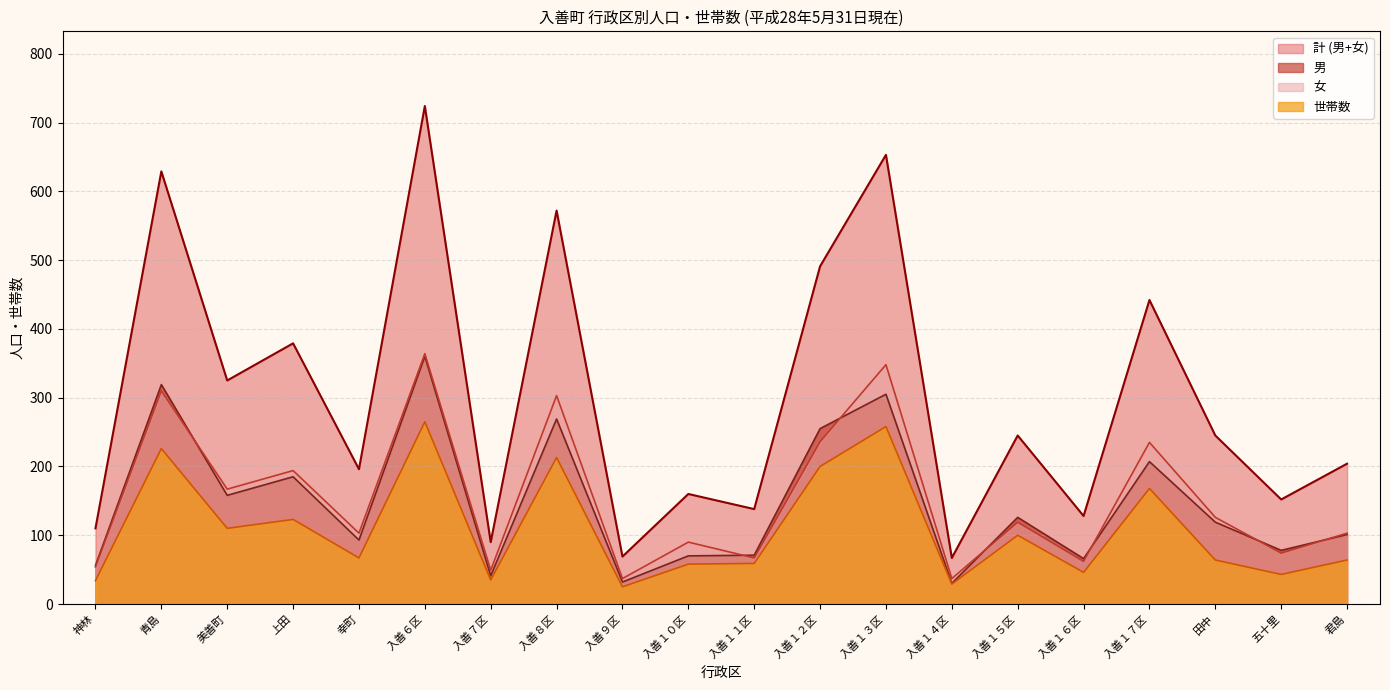

How many lines are shown in the chart?

4